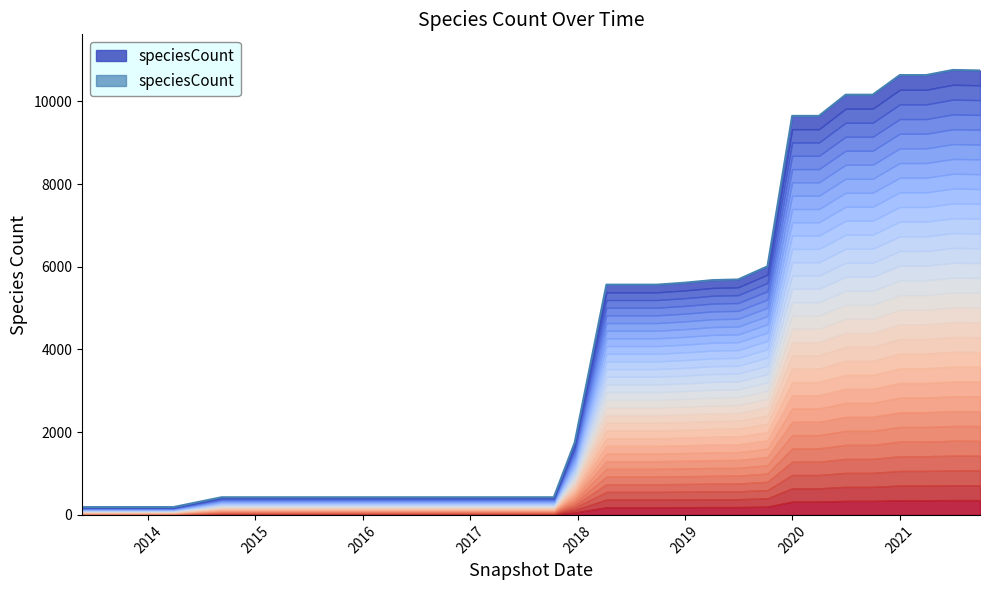

What is the sum of all values?

130320